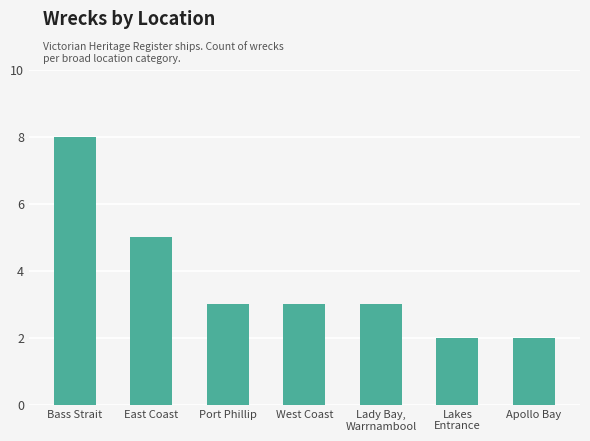

What is the difference between the values at West Coast and Bass Strait?

5